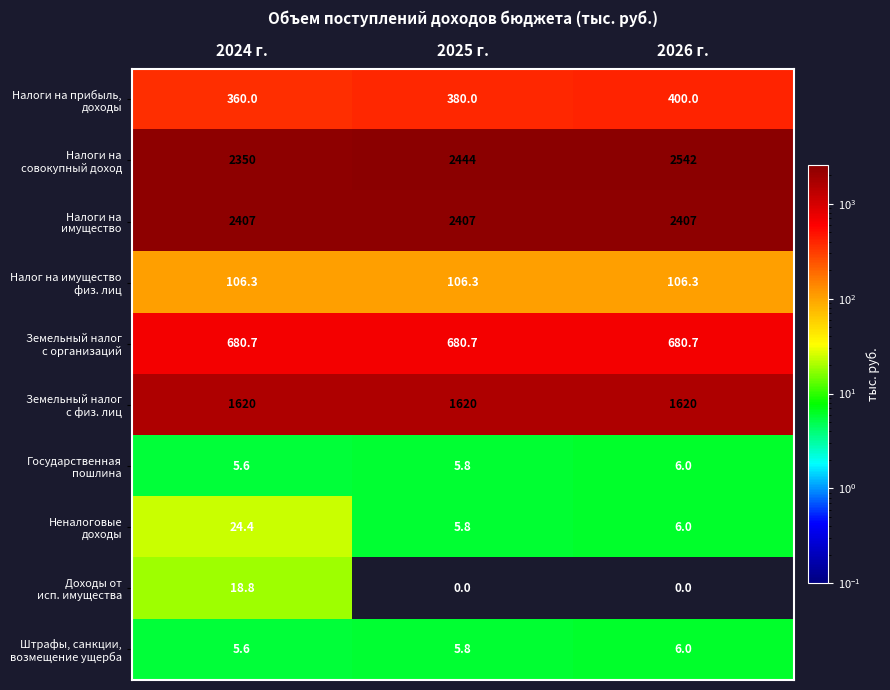

Which category has the highest value across all series?

2026 г.